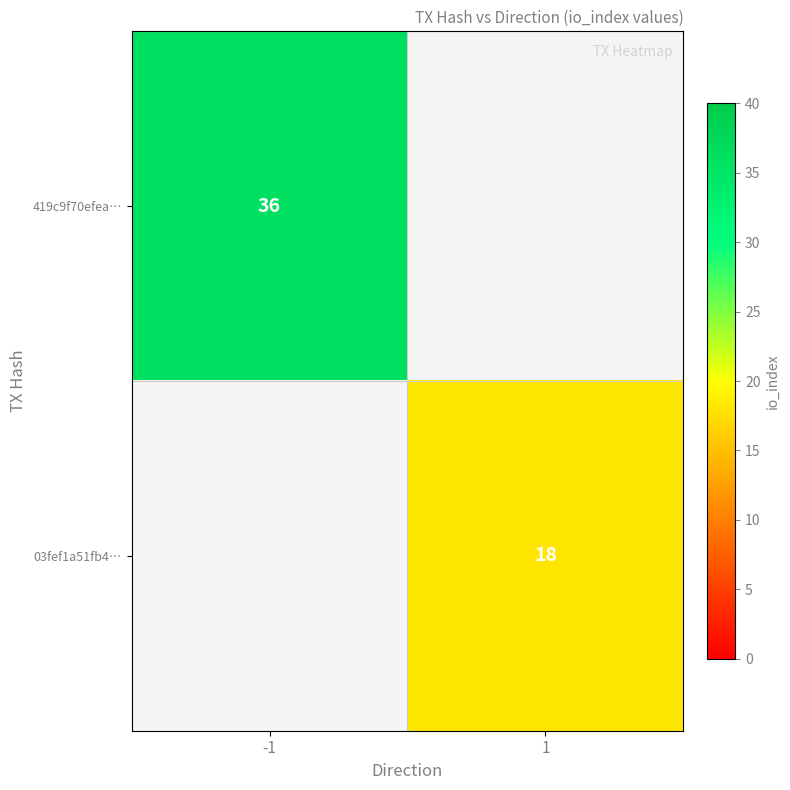

Is it true that 419c9f70efea… equals 13 at -1?

False